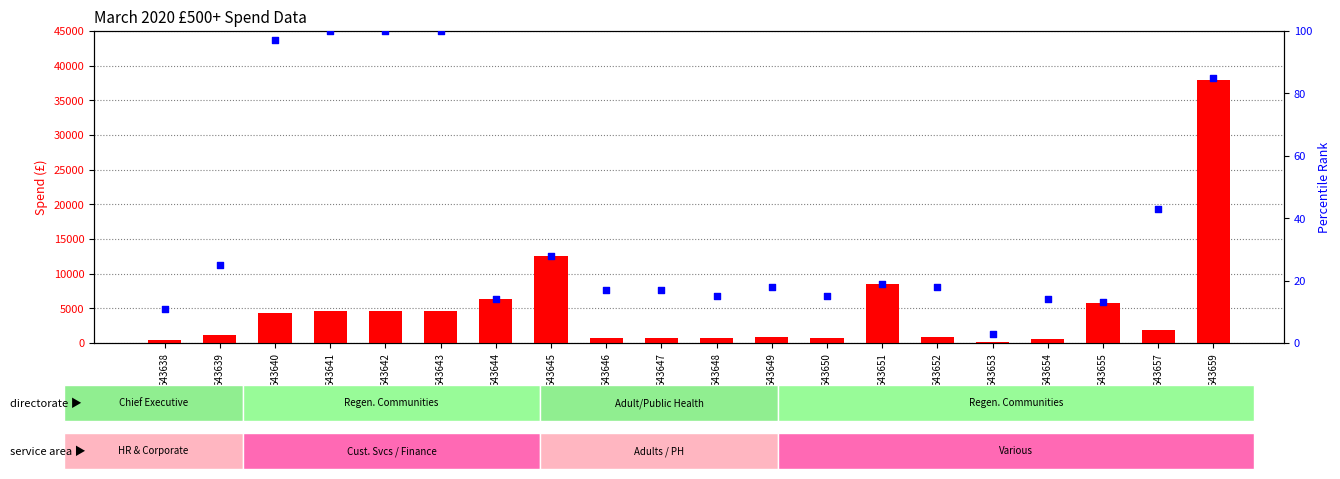

Which series has the largest total across all categories?

Total Spend (£)